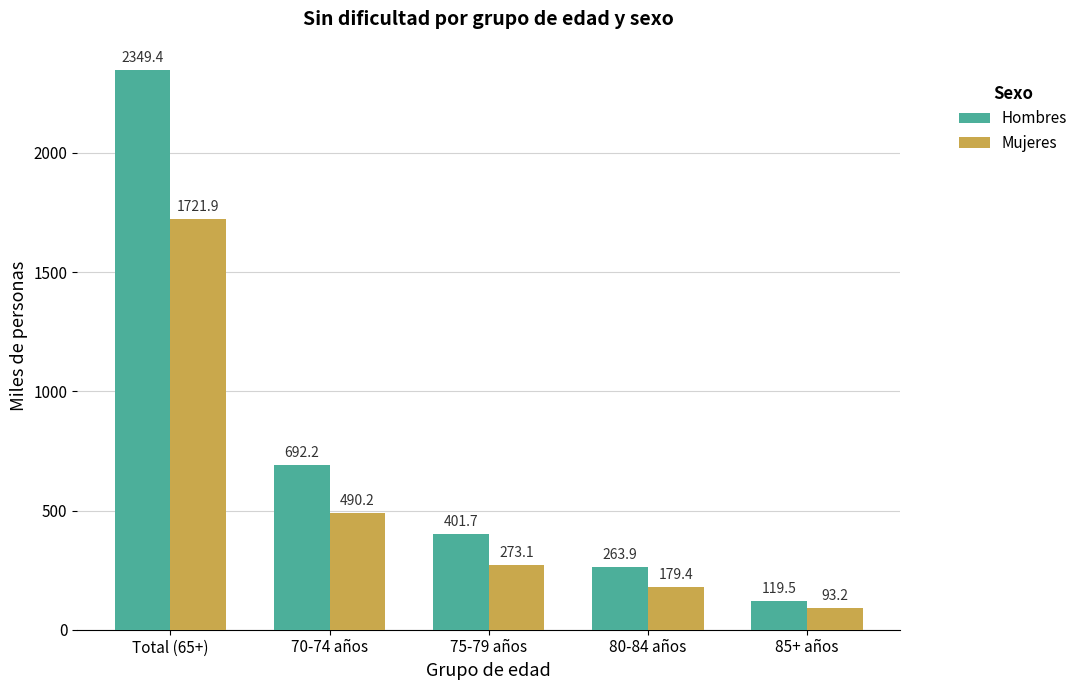

What is the label of the 3rd bar from the left?

75-79 años